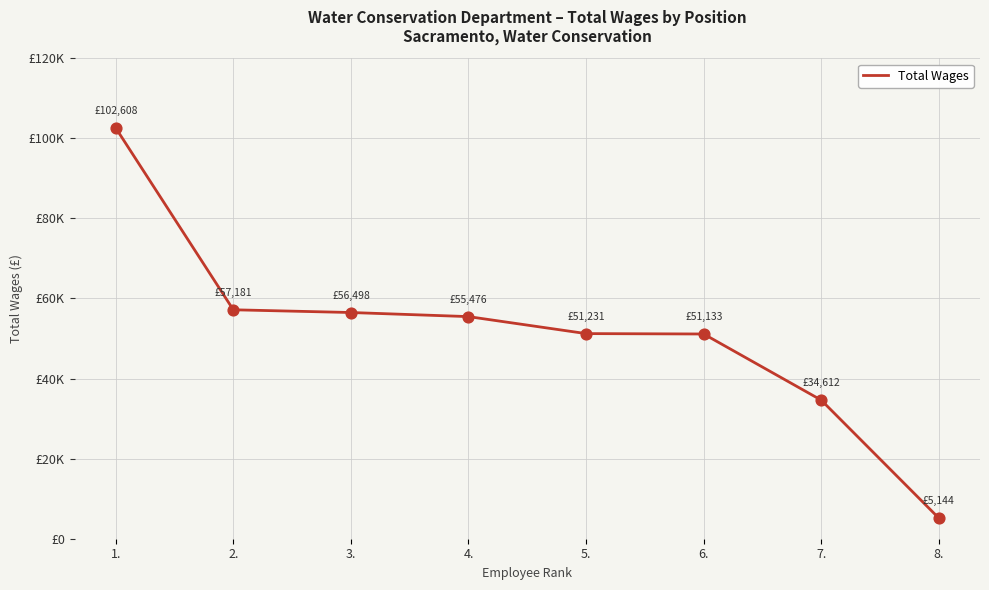

What is the change in value from 3. to 4.?

-1022